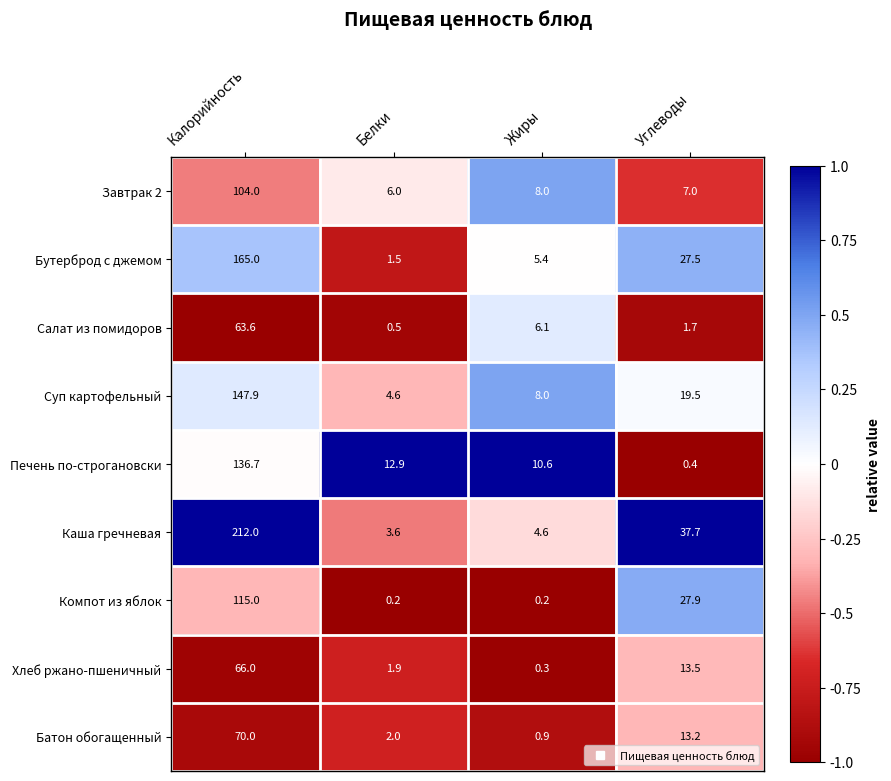

Is it true that Завтрак 2 equals 6.0 at Белки?

True